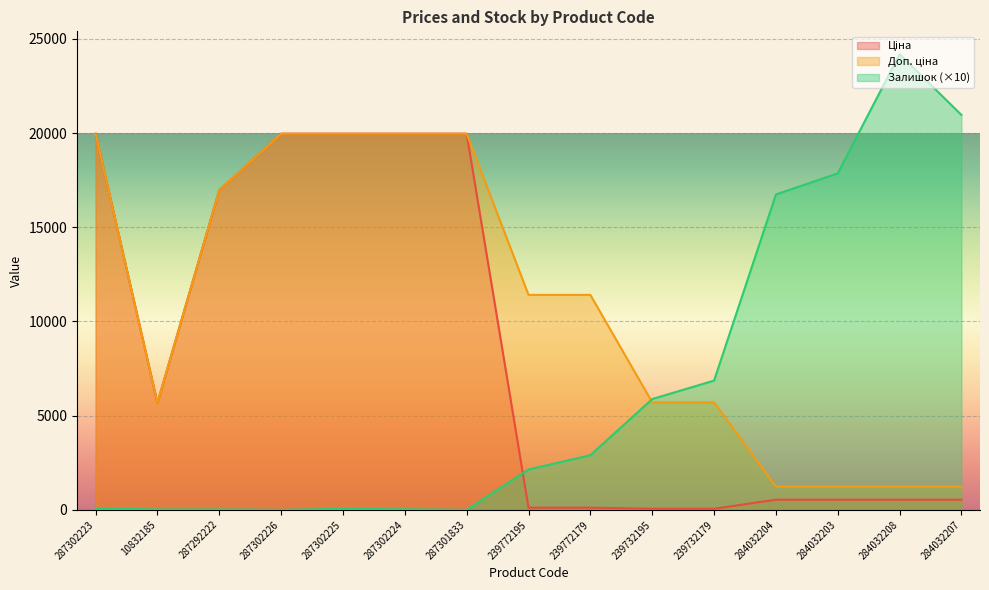

Rank the series by their average value, from highest to lowest.

Доп. ціна, Ціна, Залишок